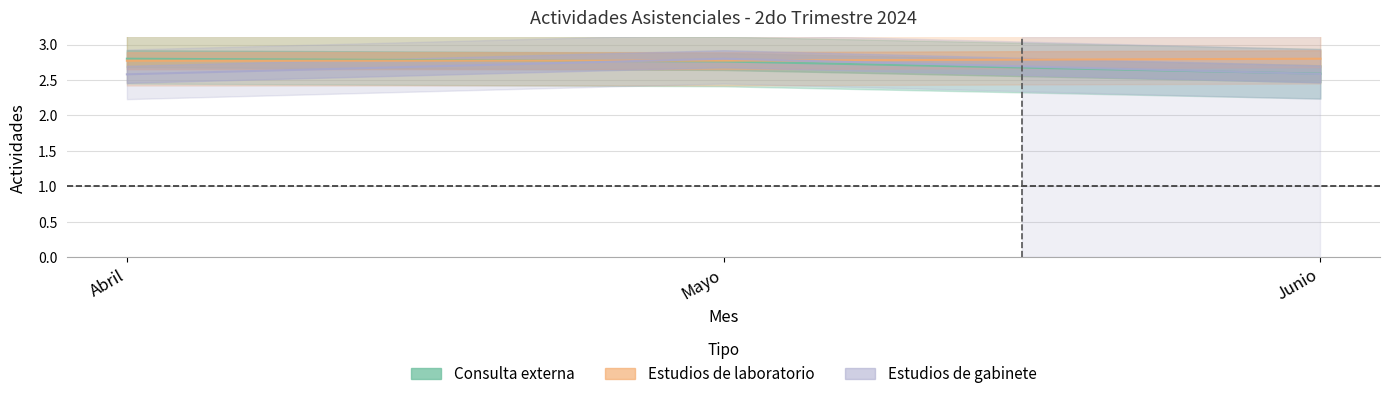

Count the number of data series in this chart.

3